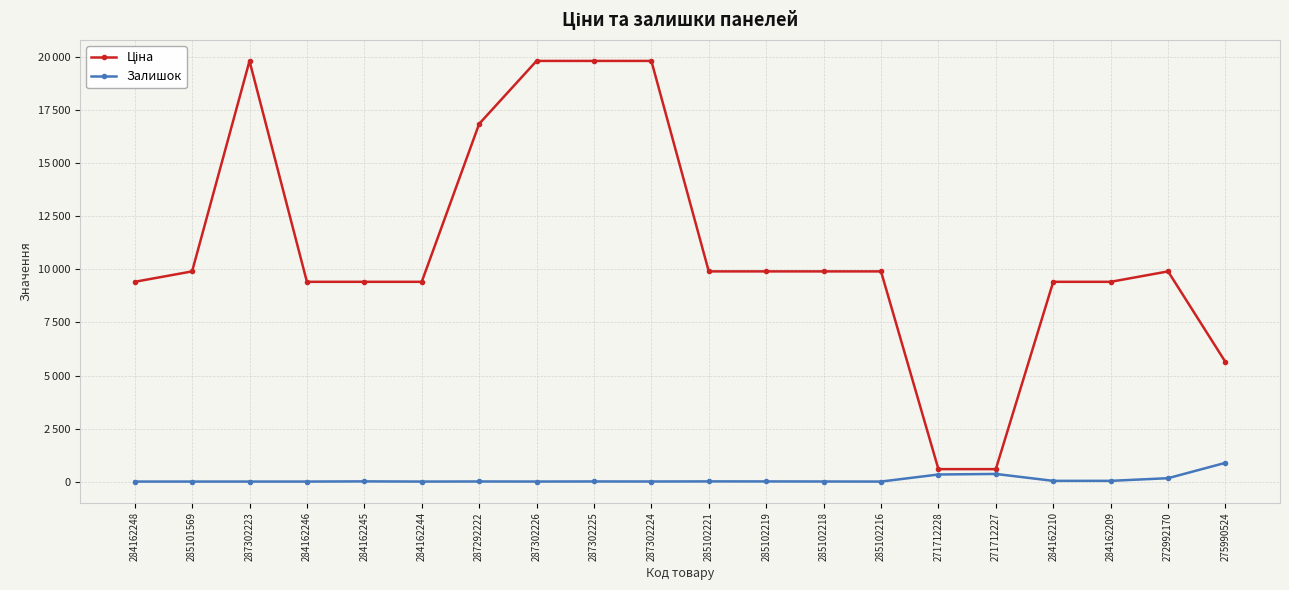

Rank the categories by Залишок value from highest to lowest.

275990524, 271712227, 271712228, 272992170, 284162209, 284162210, 284162245, 285102221, 285102219, 287302225, 287292222, 287302224, 285102218, 287302226, 284162248, 285101569, 287302223, 284162246, 284162244, 285102216